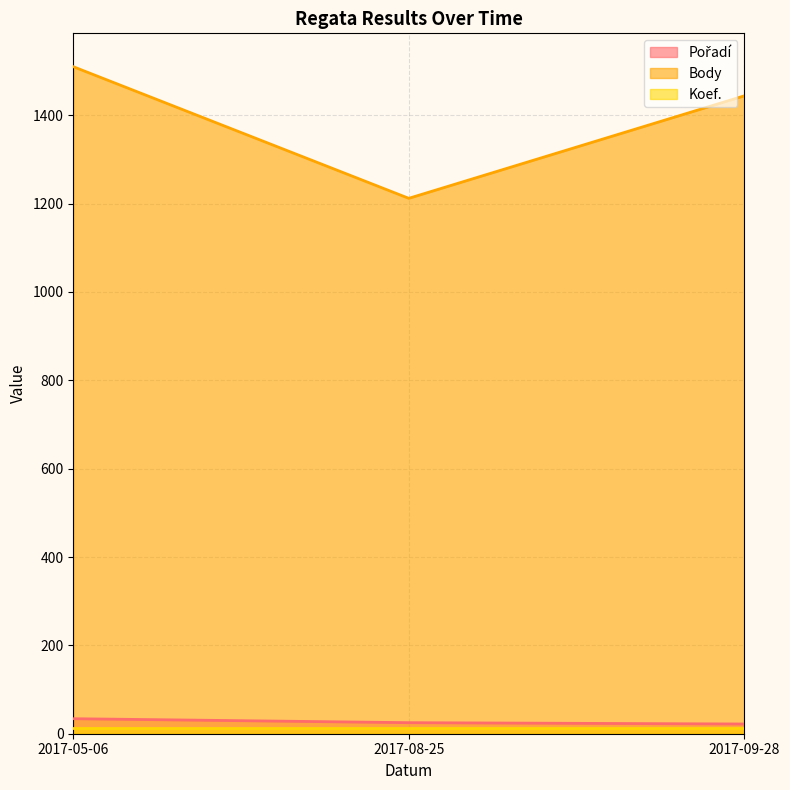

Is it true that Body equals 2152 at 2017-08-25?

False